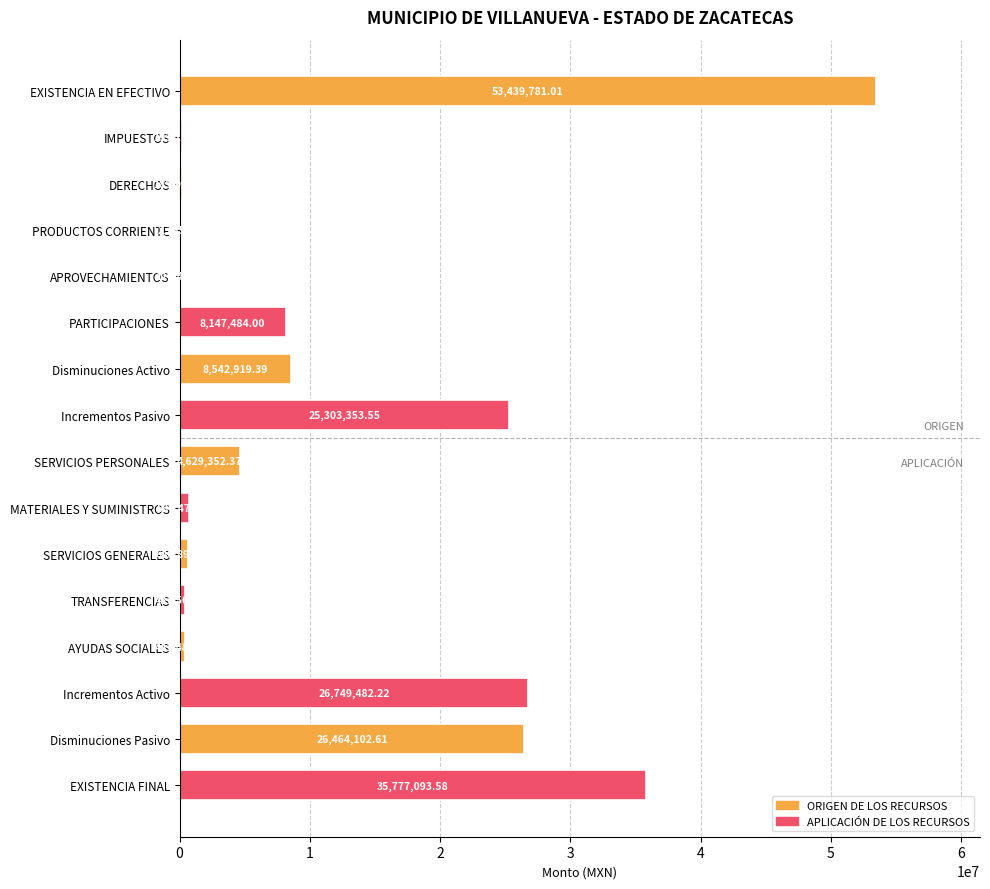

At which category does the chart reach its peak across all series?

EXISTENCIA EN EFECTIVO